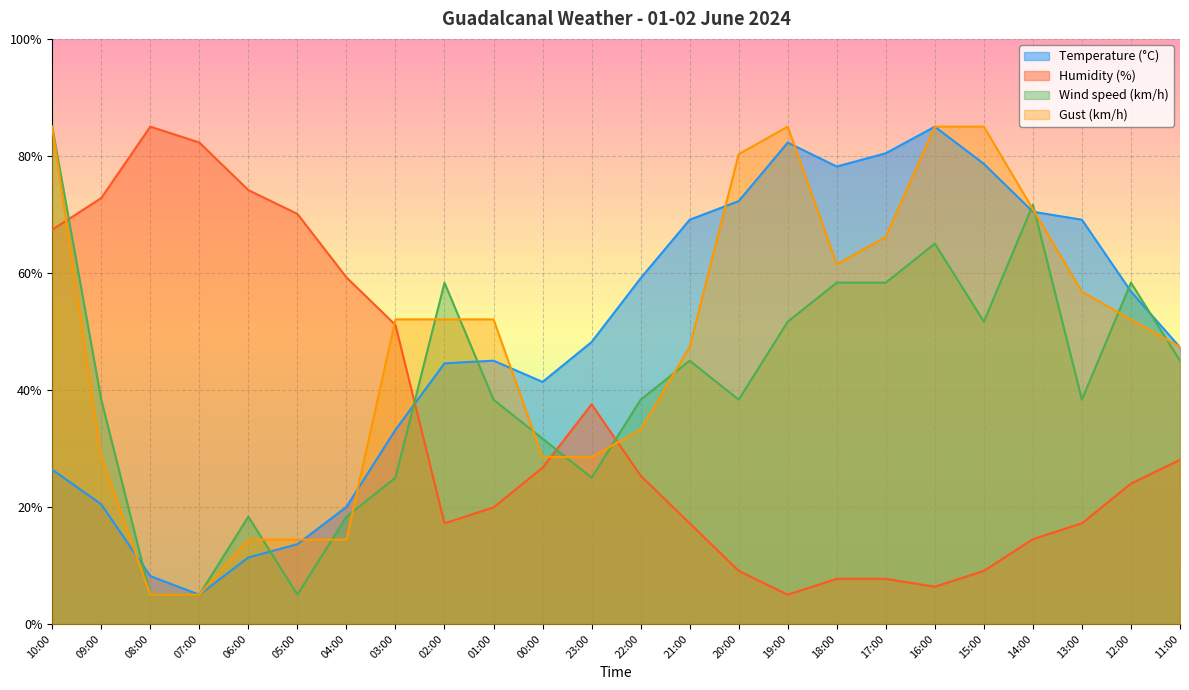

Count the number of data series in this chart.

4